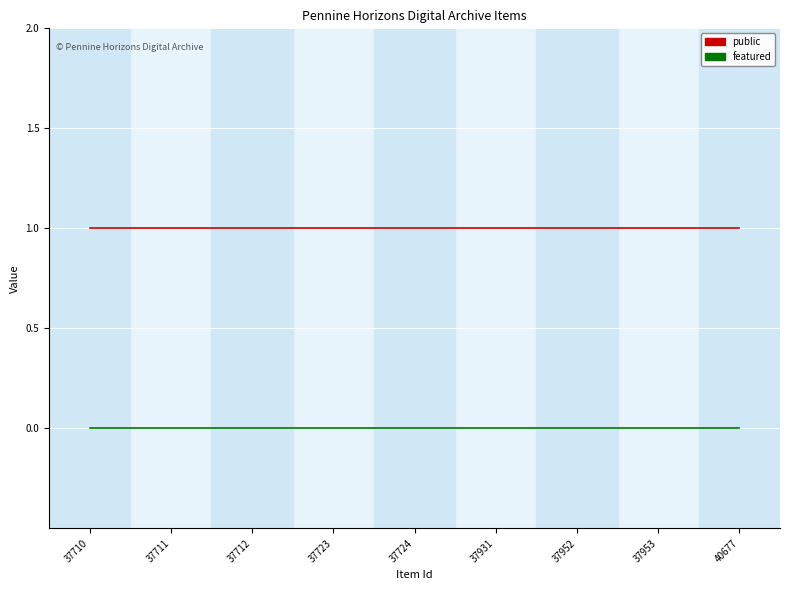

Reading right to left, transcribe all the data shown in this chart.

public: 40677=1	37953=1	37952=1	37931=1	37724=1	37723=1	37712=1	37711=1	37710=1
featured: 40677=0	37953=0	37952=0	37931=0	37724=0	37723=0	37712=0	37711=0	37710=0